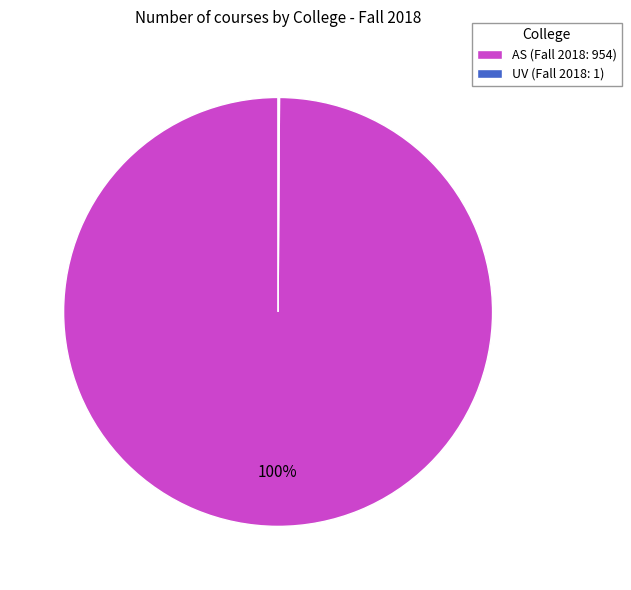

The AS slice represents 100% of the pie. True or false?

True